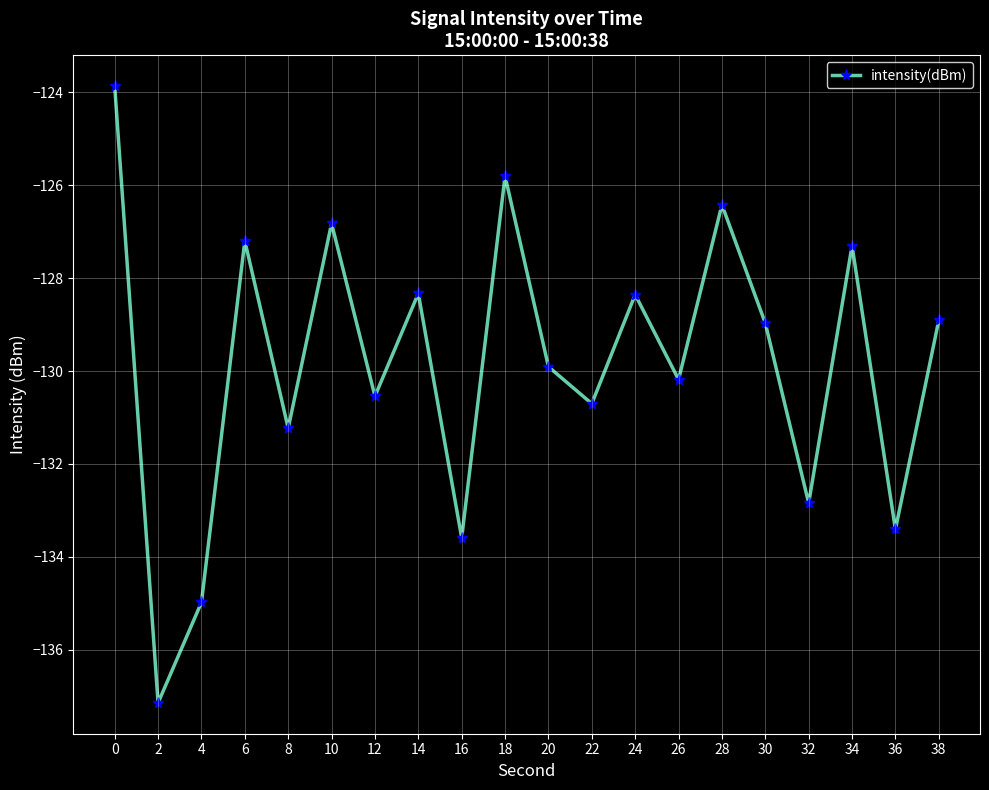

Does the chart have visible grid lines?

Yes